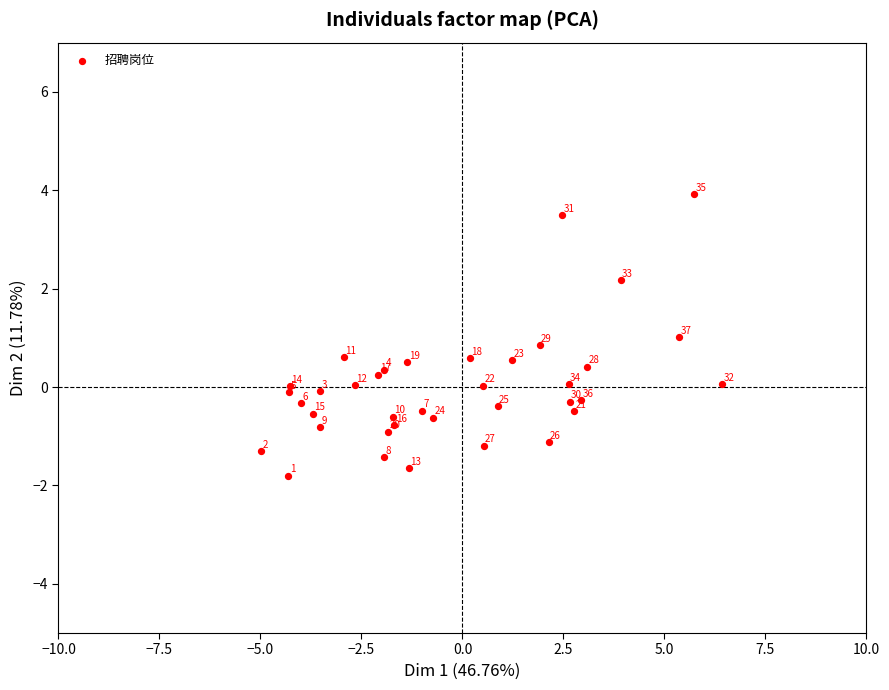

What Y value in the scatter plot is closest to 1?

1.0